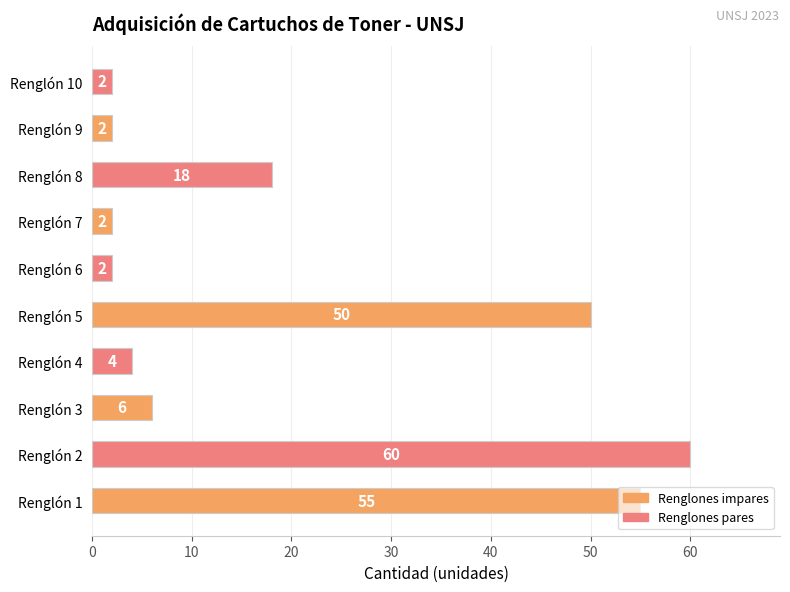

The chart shows a value of 2 at Renglón 10. True or false?

True